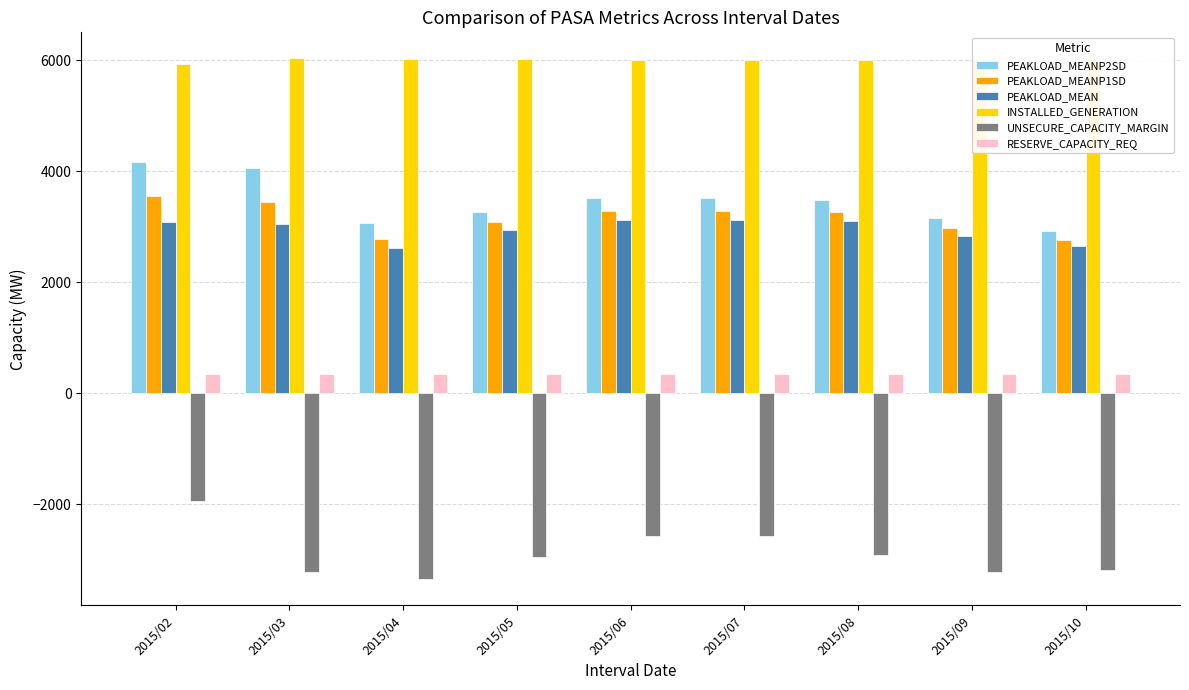

Which series changed the most between 2015/02 and 2015/07?

PEAKLOAD_MEANP2SD